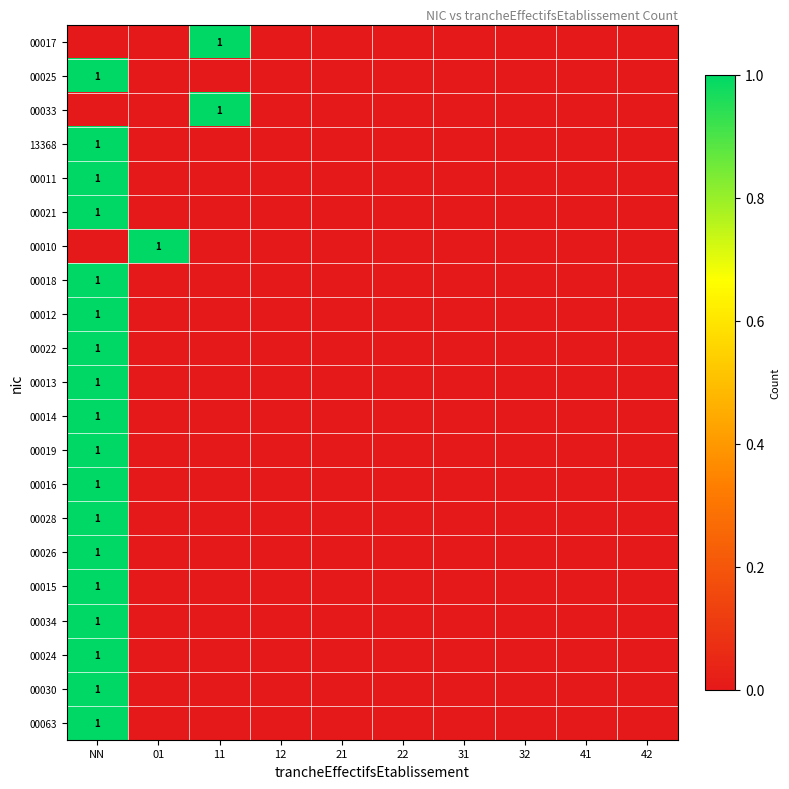

Rank the categories by 00033 value from highest to lowest.

11, NN, 01, 12, 21, 22, 31, 32, 41, 42